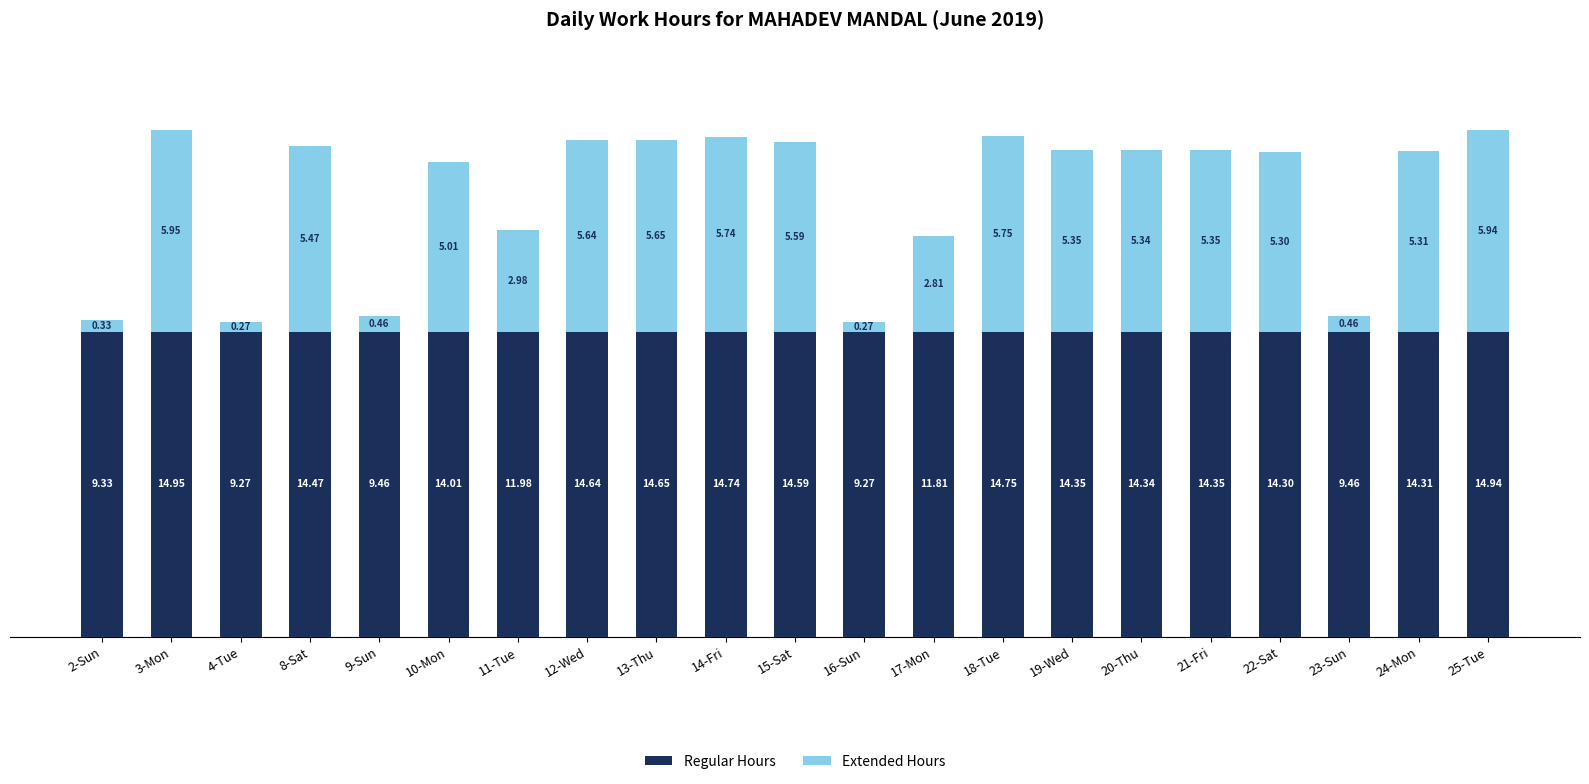

What is the sum of the Regular Hours values at 12-Wed and 19-Wed?

18.0